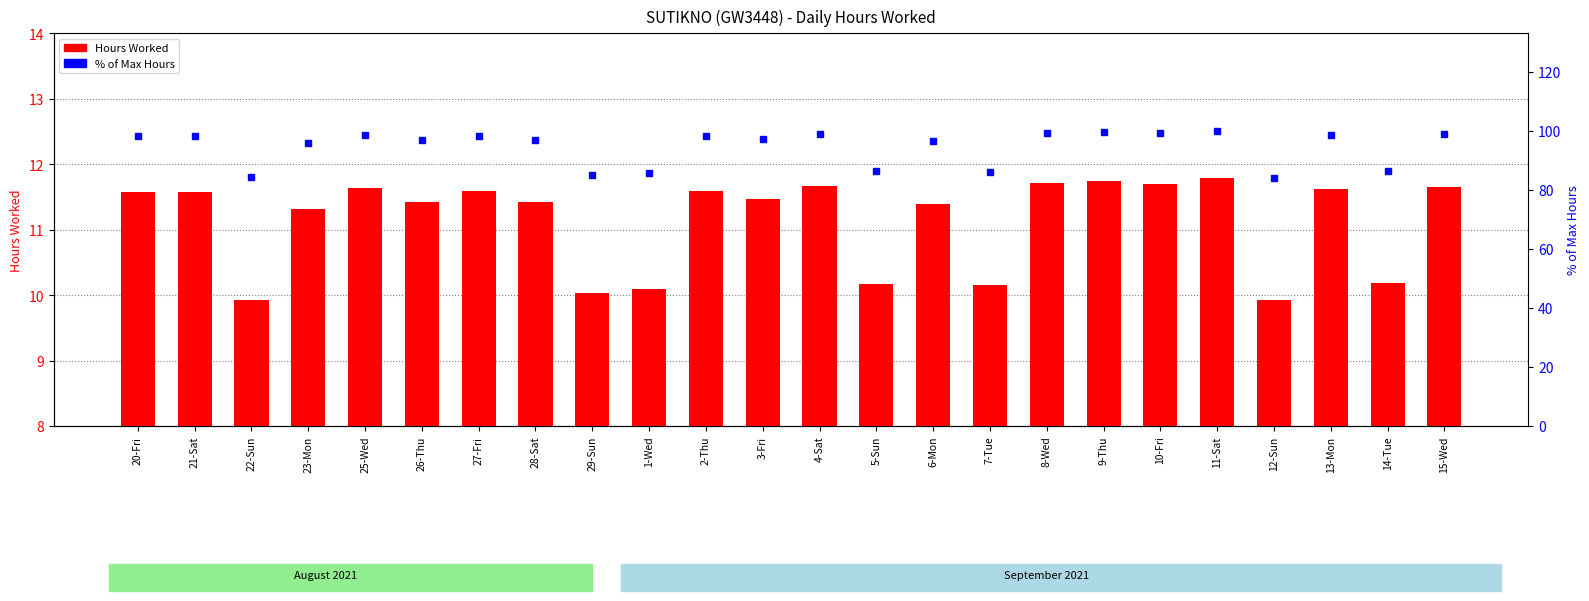

Rank the series by their average value, from highest to lowest.

percentile rank within the sample, Hours Worked